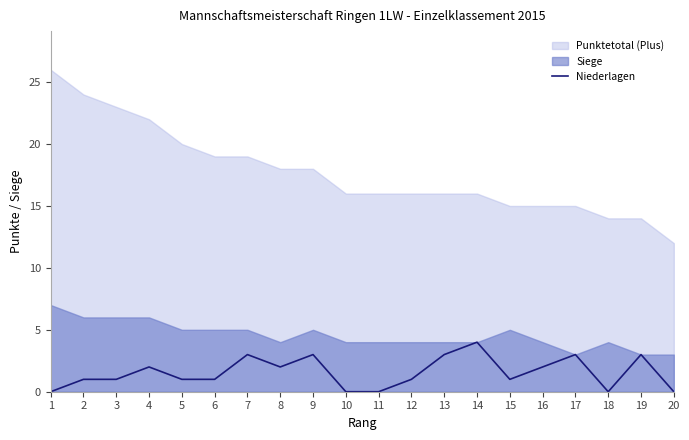

True or false: there are more than 1 points higher than both neighbors.

True